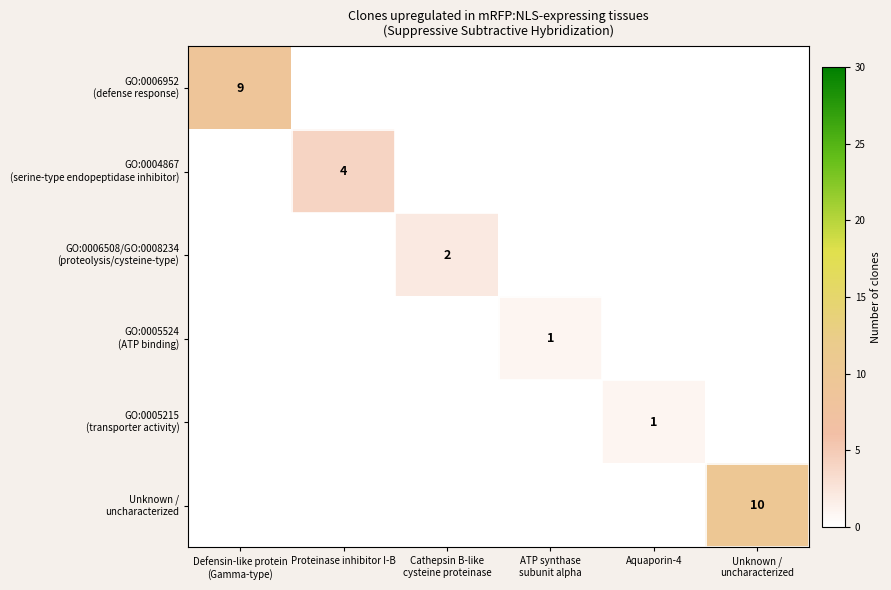

At Defensin-like protein (Gamma-type), list the series in order from largest to smallest.

GO:0006952 (defense response), GO:0004867 (serine-type endopeptidase inhibitor), GO:0006508/GO:0008234 (proteolysis/cysteine-type), GO:0005524 (ATP binding), GO:0005215 (transporter activity), Unknown / uncharacterized